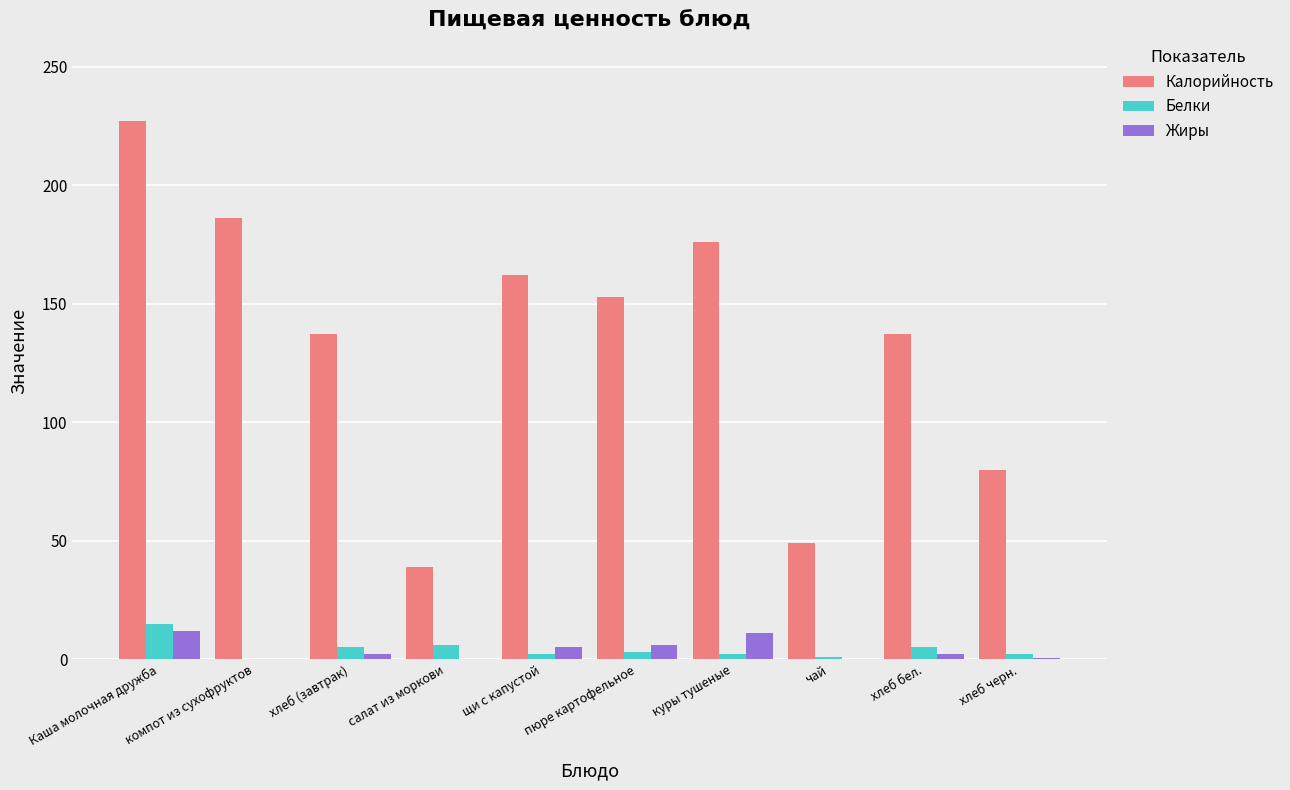

True or false: Жиры has a value of 0.0 at чай.

True